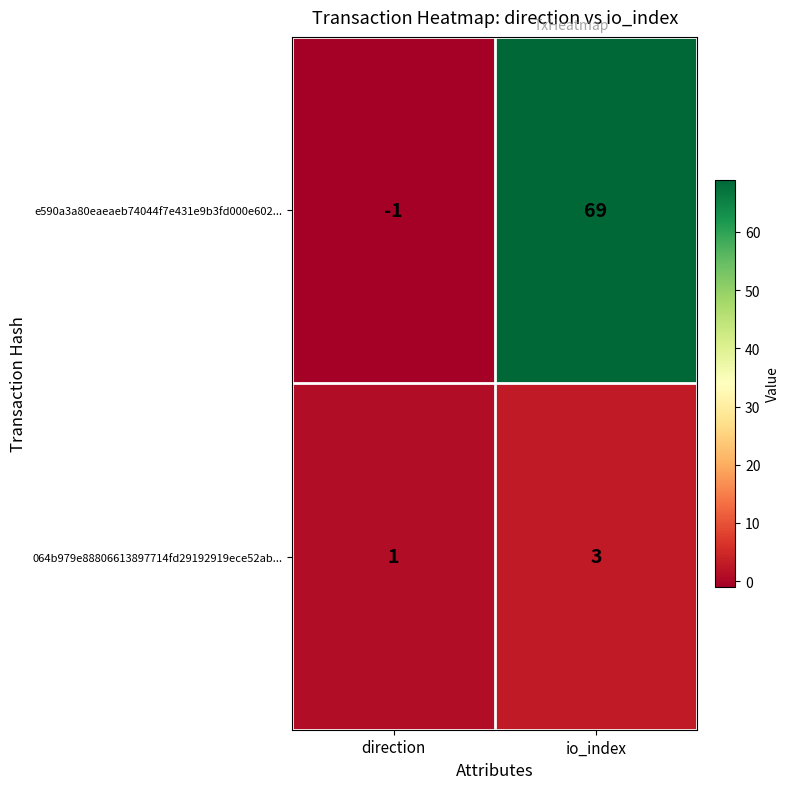

Where is e590a3a80eaeaeb74044f7e431e9b3fd000e602... nearest to the value 34?

direction